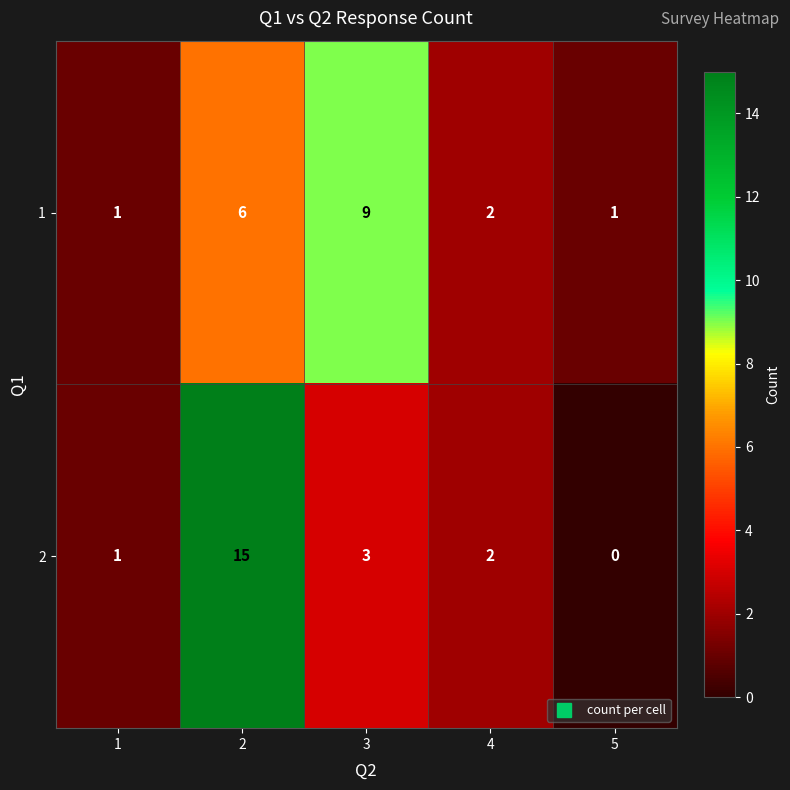

How many 1 values are between 1 and 6?

4